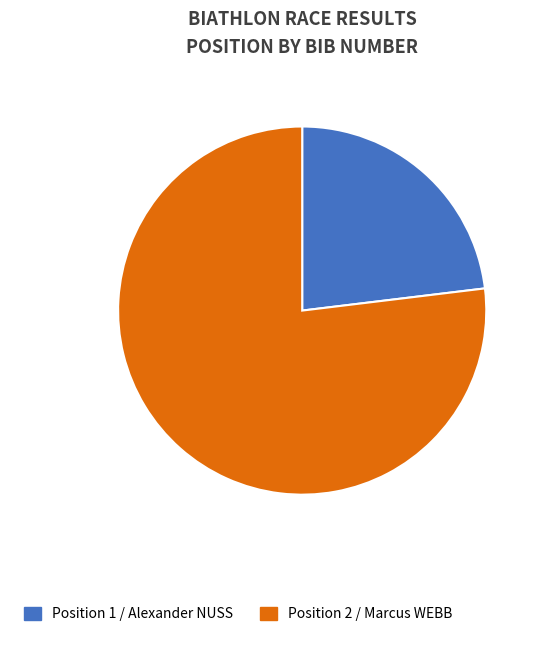

Count the number of slices in the pie.

2